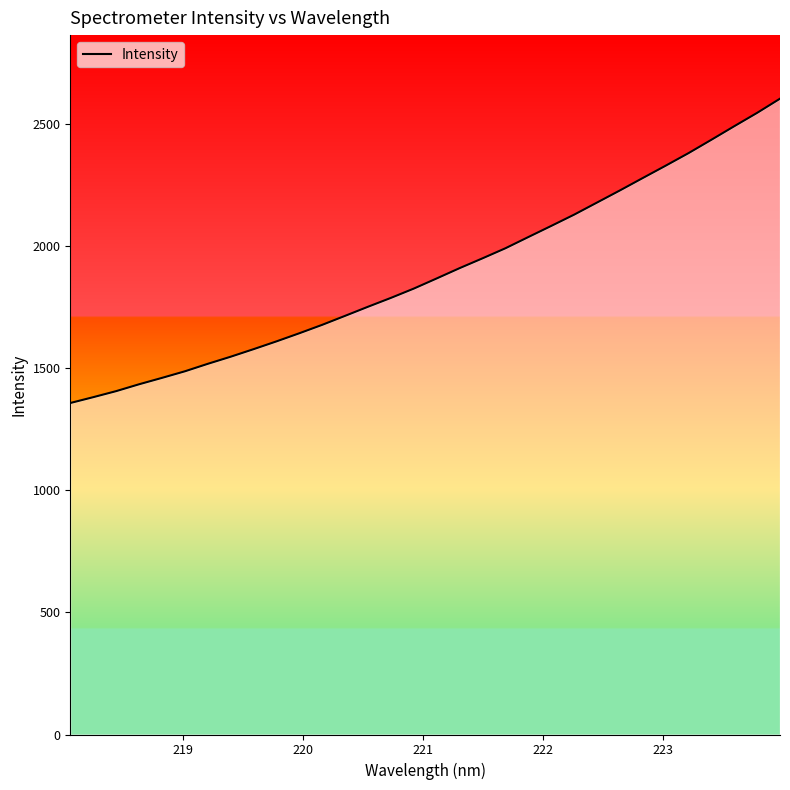

How many lines are shown in the chart?

1